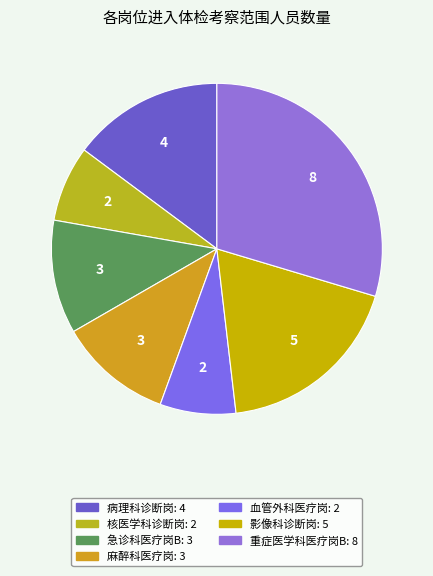

Is it true that 病理科诊断岗 is 23% of the pie?

False